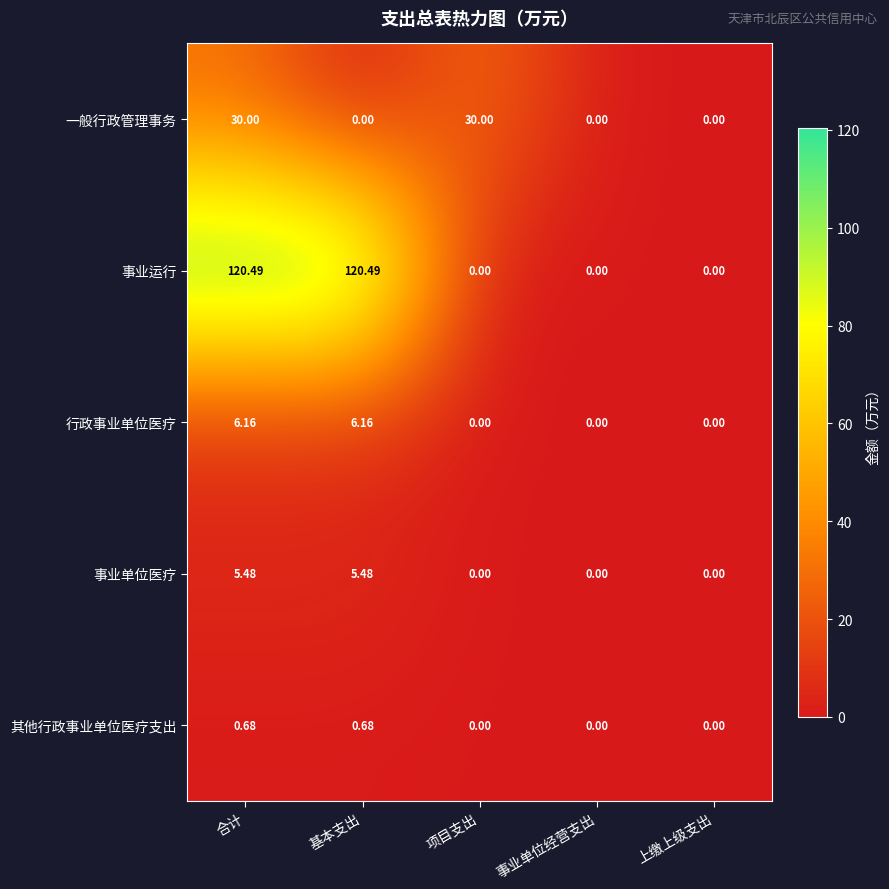

Is the value of 事业运行 at 基本支出 greater than the value of 其他行政事业单位医疗支出 at 项目支出?

Yes